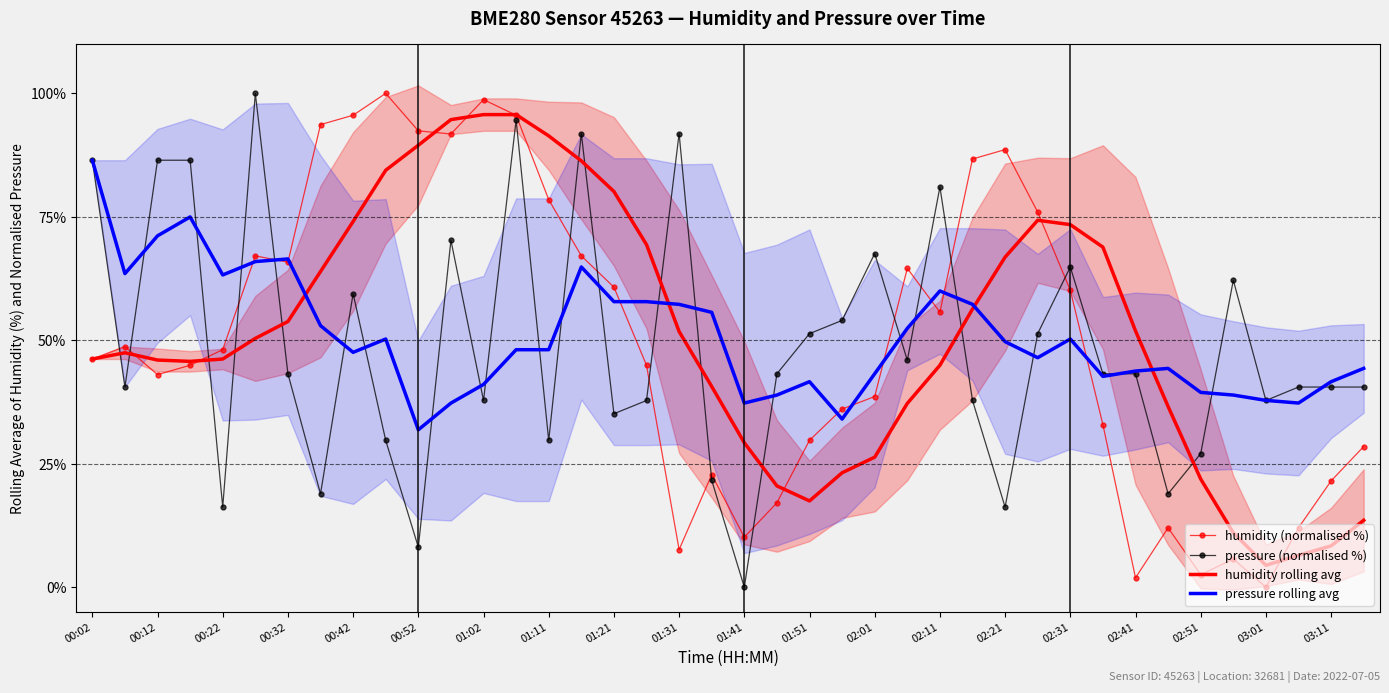

At how many categories does at least one series exceed 74?

19